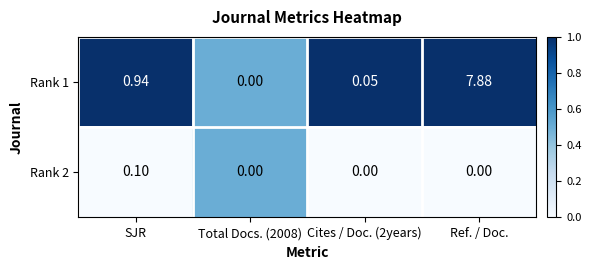

Between Total Docs. (2008) and Cites / Doc. (2years), which series saw the biggest shift?

Rank 1